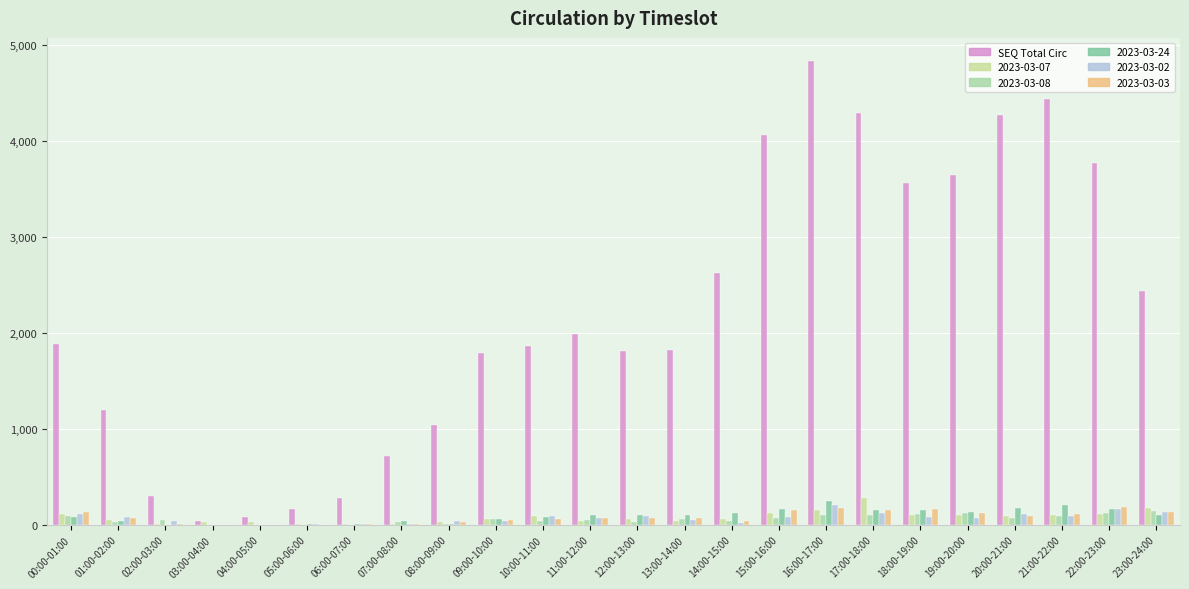

How many data points does each series have?

24